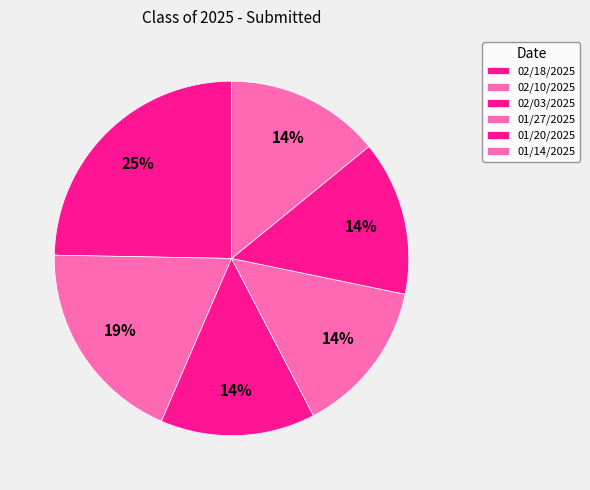

Combined, what portion of the pie is 01/14/2025 and 02/18/2025?

38.8%